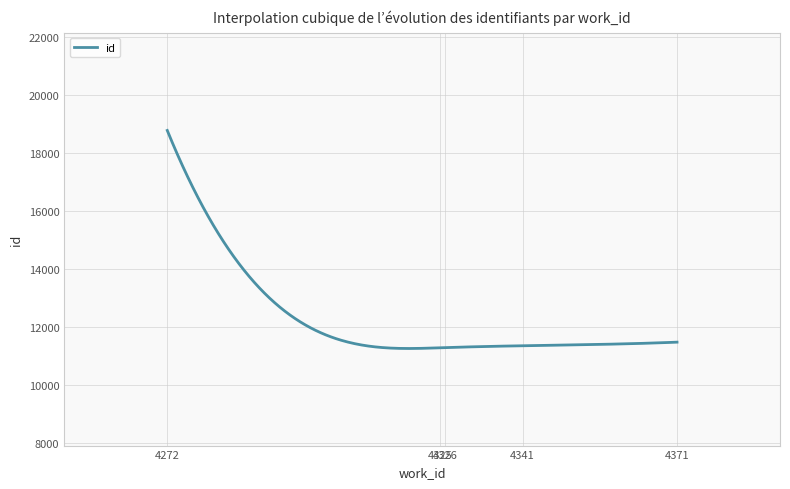

What is the minimum value shown in the chart?

11273.5